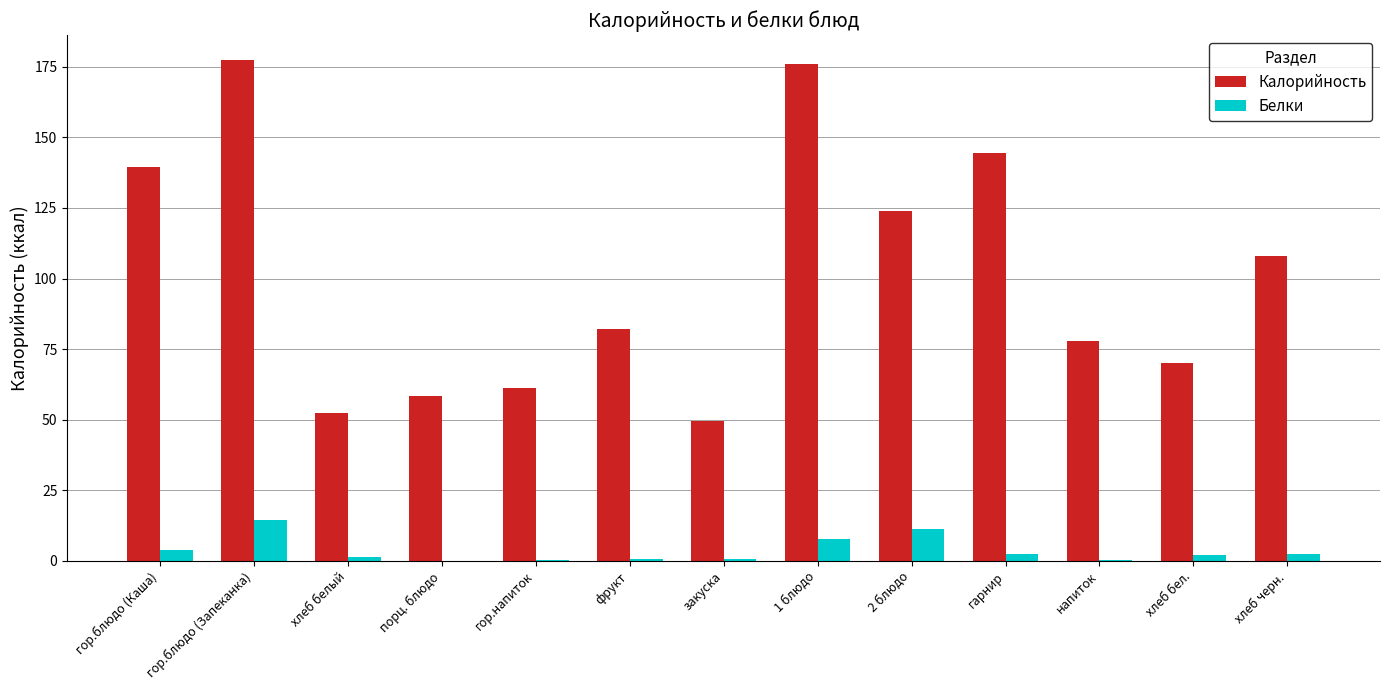

What is the maximum value for Калорийность?

177.4